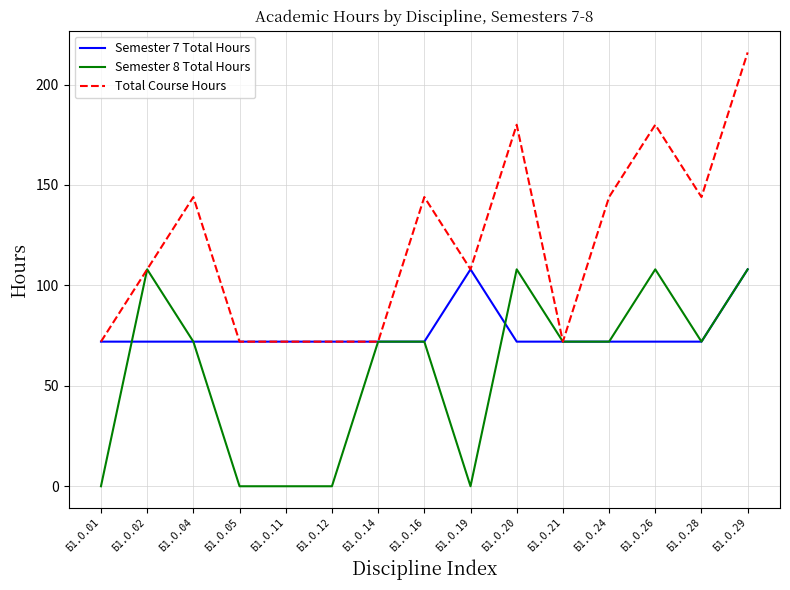

Which series changed the most between Б1.О.12 and Б1.О.14?

Semester 8 Total Hours